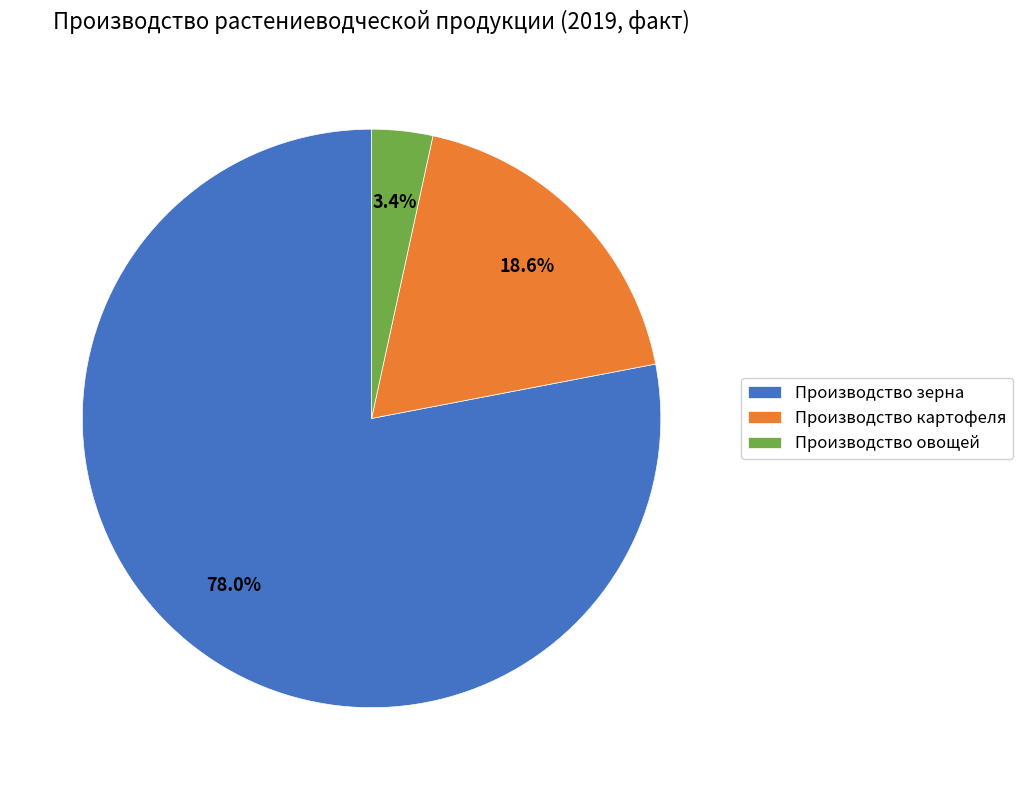

Which slice is the largest?

Производство зерна